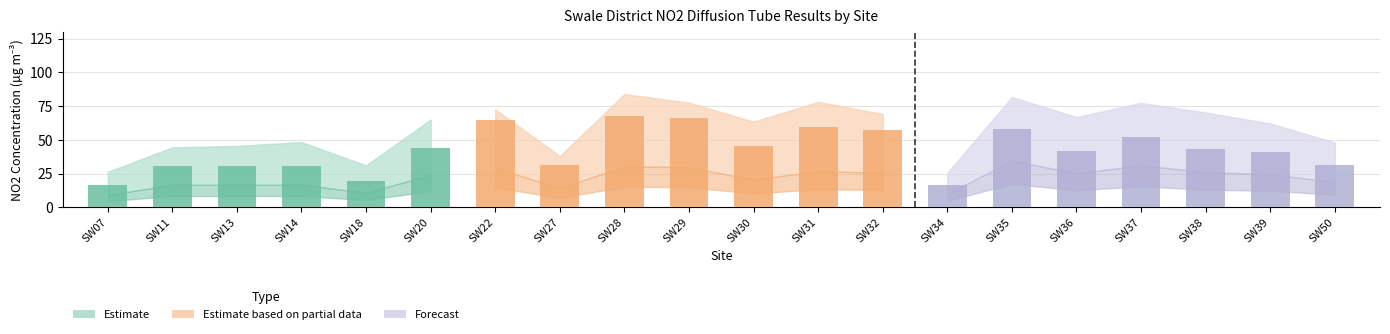

What is the value of the 5th bar from the left?

19.4